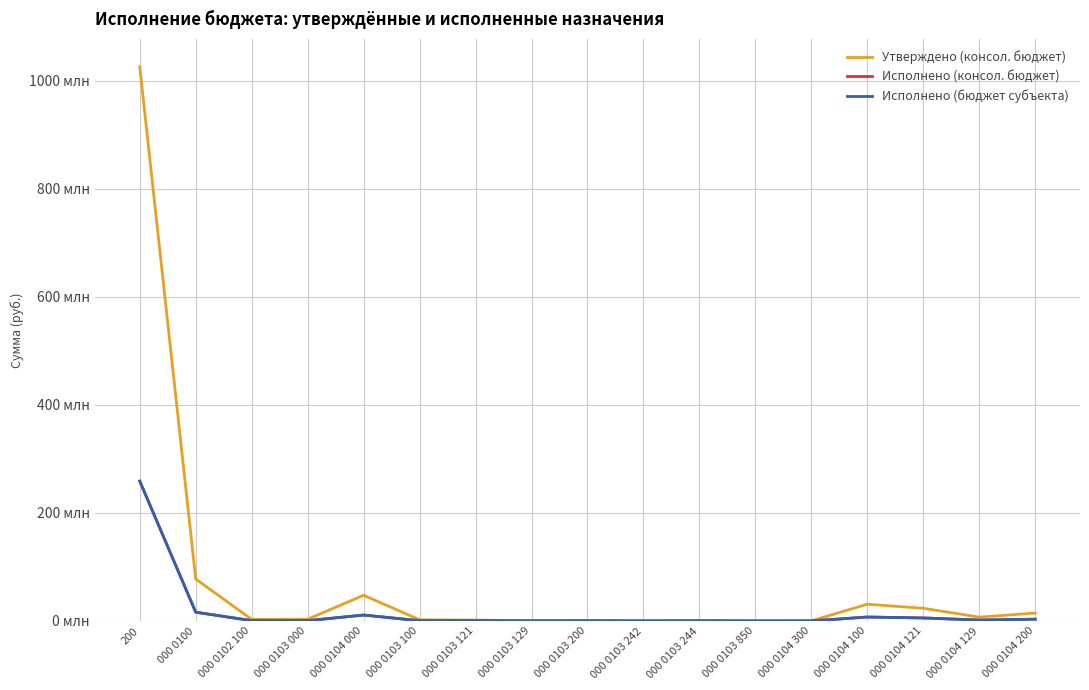

At how many categories does at least one series exceed 49171962?

2